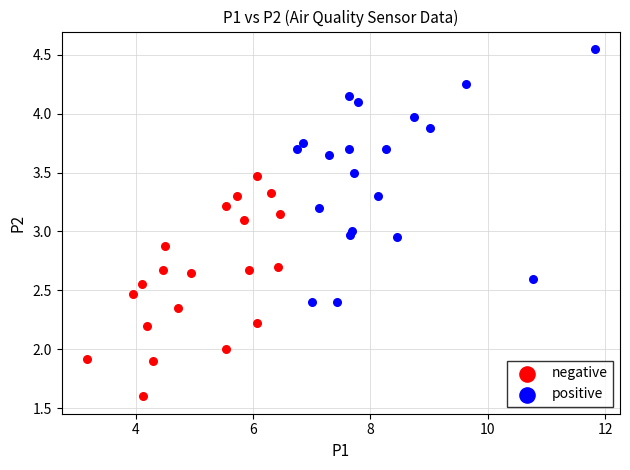

Which series has the widest spread of Y values?

positive